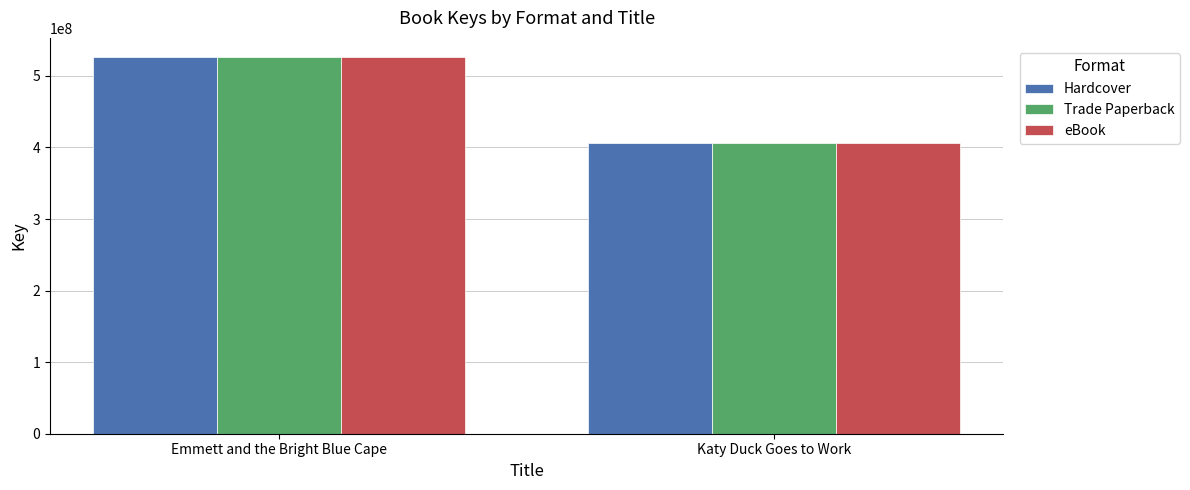

The eBook series shows 406206368 at Katy Duck Goes to Work. True or false?

True